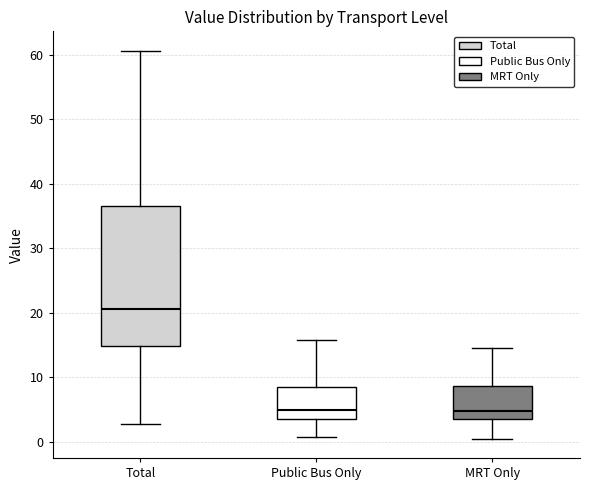

Reading left to right, transcribe this box plot: for each box, give where its median line is, the range the box spans, and where its two whiskers end, as read against the y-axis. The values are not printed on the chart, so give them approximately, as read against the axis.

Total: median 21, box 15 to 37, whiskers 3 to 61
Public Bus Only: median 5, box 4 to 9, whiskers 1 to 16
MRT Only: median 5, box 4 to 9, whiskers 1 to 15